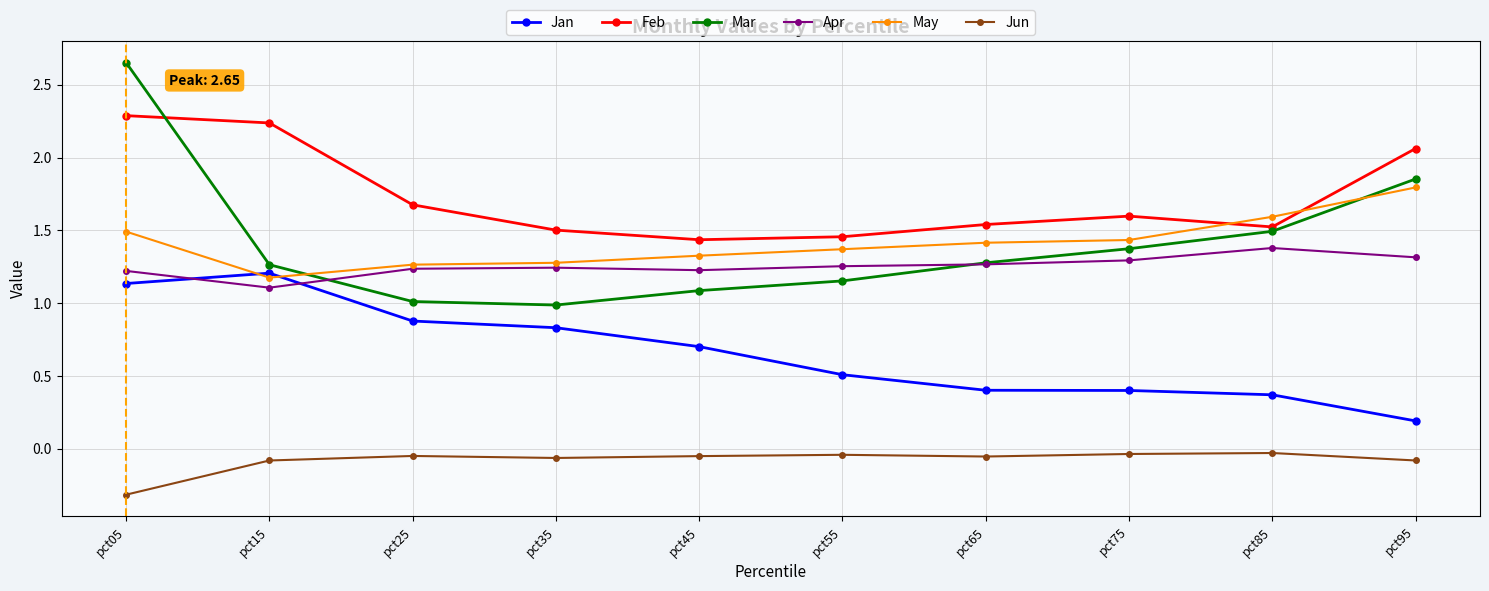

Rank the series by their maximum value, from lowest to highest.

Jun, Jan, Apr, May, Feb, Mar